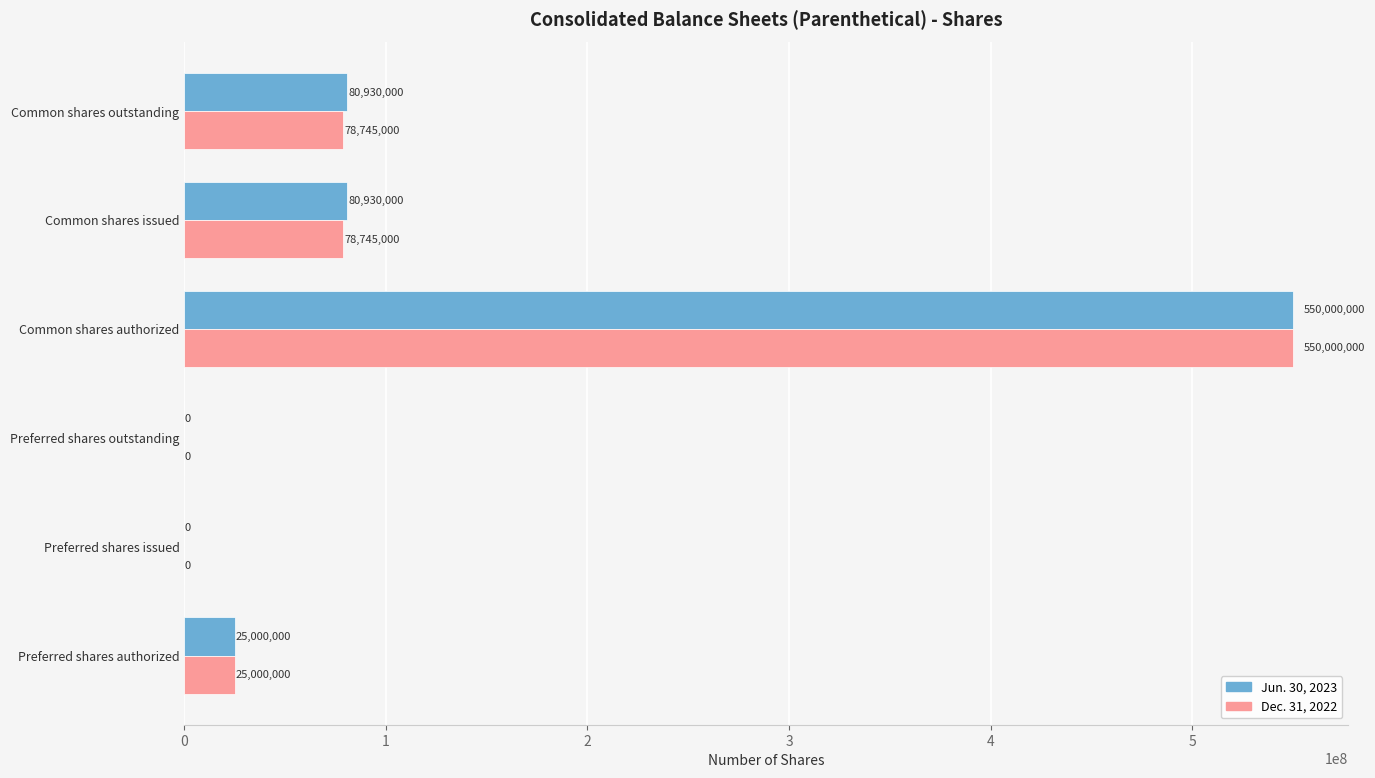

Which category has the highest value across all series?

Common shares authorized